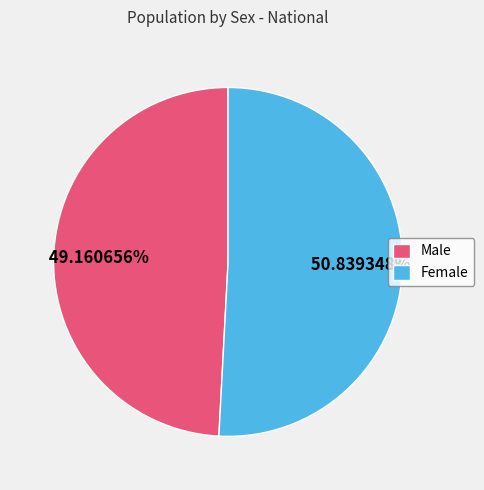

Is Male the majority of the pie?

No